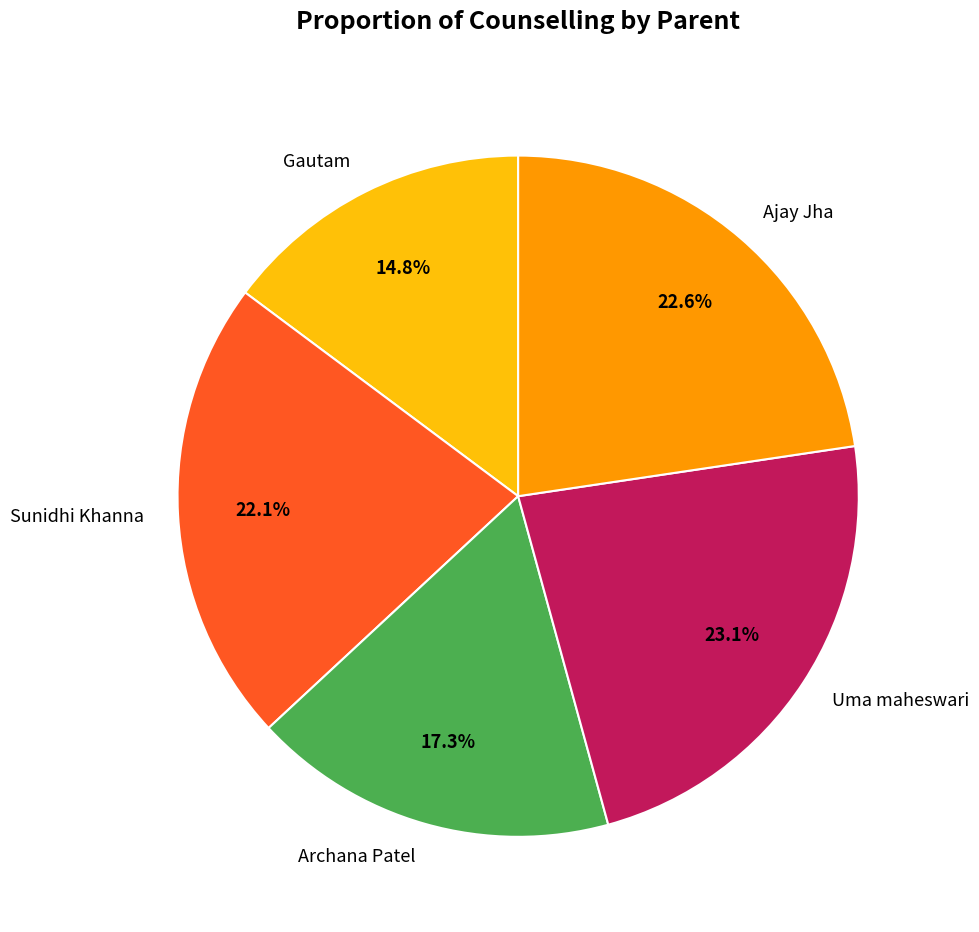

Approximately how many times larger is the value at Ajay Jha compared to Gautam?

1.5